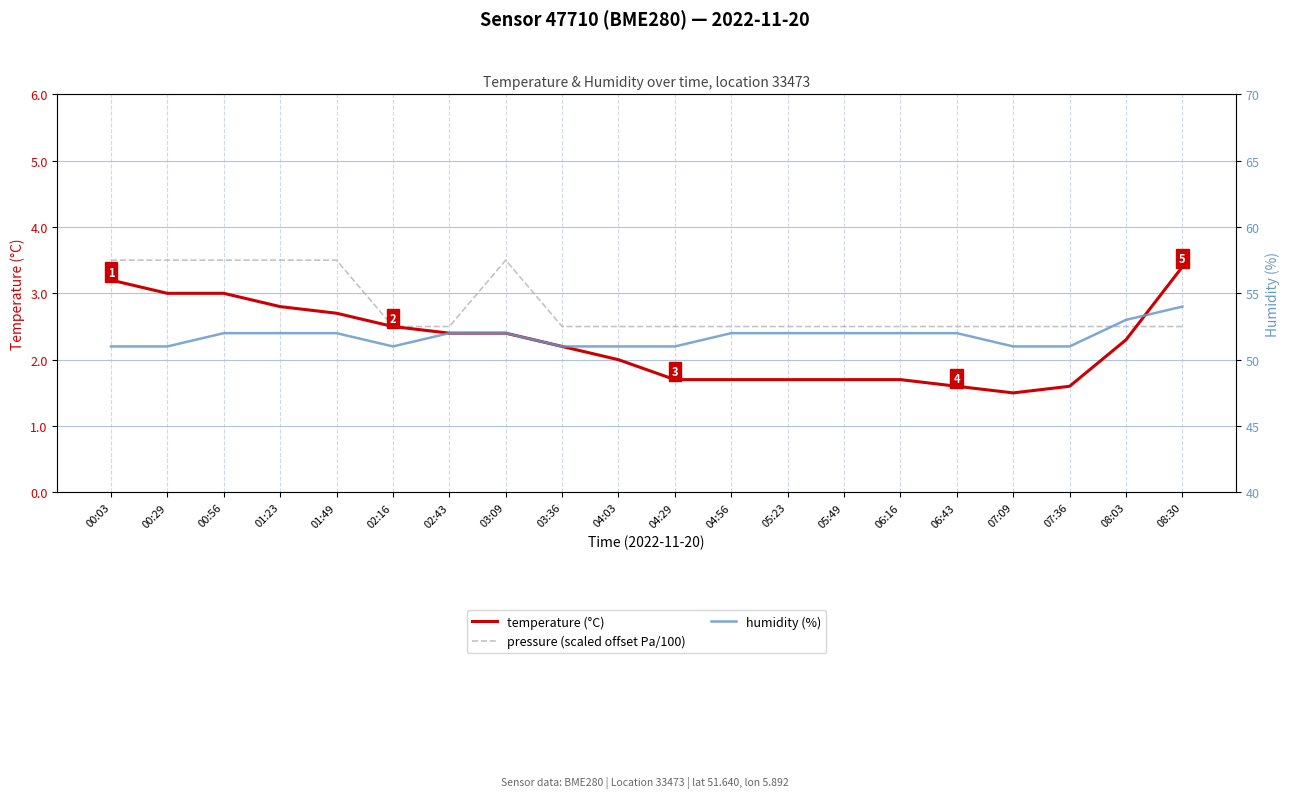

The value of humidity (%) at 06:43 is 52.0. True or false?

True